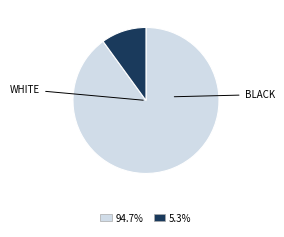

Is there any slice that represents more than half of the pie?

Yes